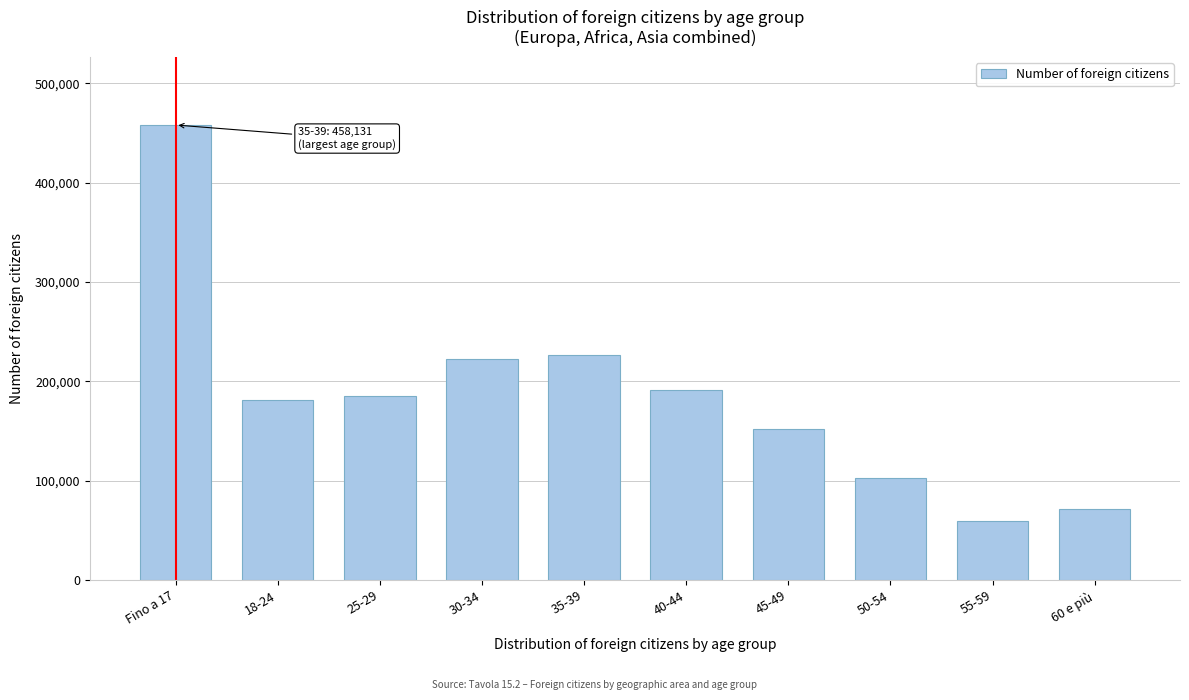

Reading left to right, list all the values displayed in this chart.

Fino a 17=458131	18-24=181533	25-29=185332	30-34=222090	35-39=226711	40-44=191112	45-49=151719	50-54=102959	55-59=59504	60 e più=71896